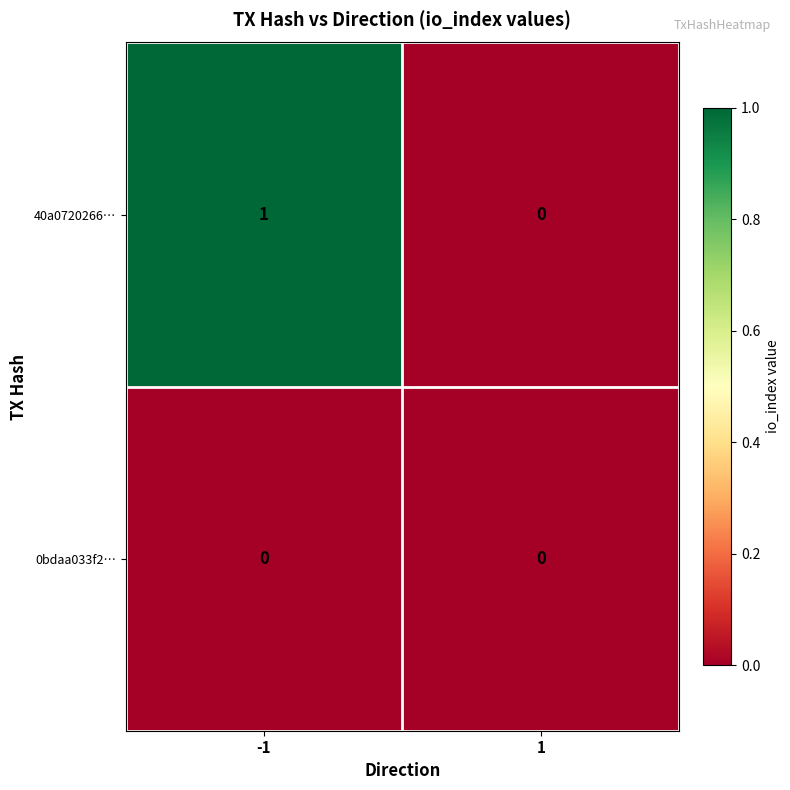

Reading left to right, extract all data points from this chart.

40a0720266…: -1=1	1=0
0bdaa033f2…: -1=0	1=0